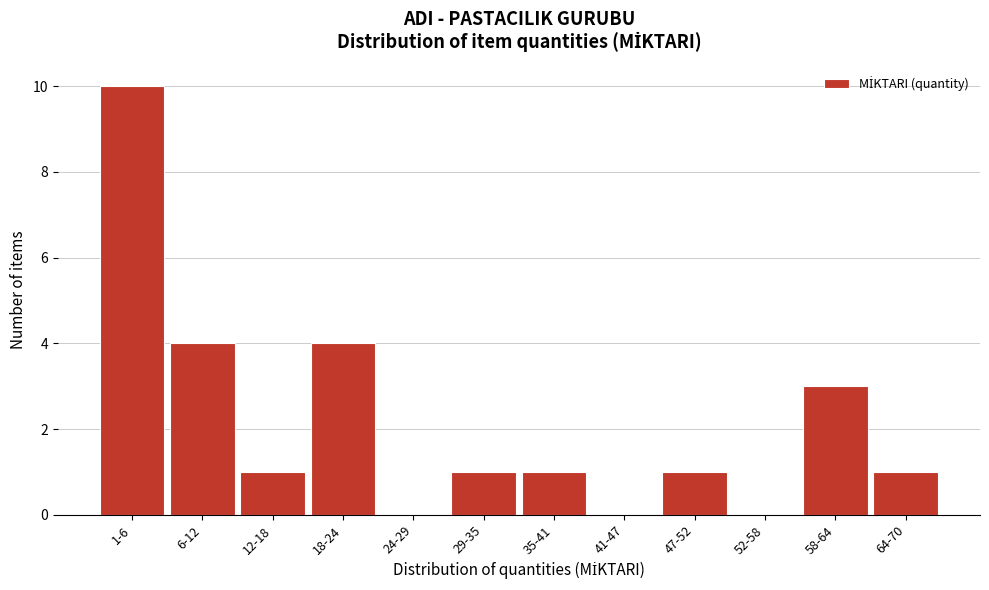

Reading left to right, extract all data points from this chart.

1-6=10	6-12=4	12-18=1	18-24=4	24-29=0	29-35=1	35-41=1	41-47=0	47-52=1	52-58=0	58-64=3	64-70=1